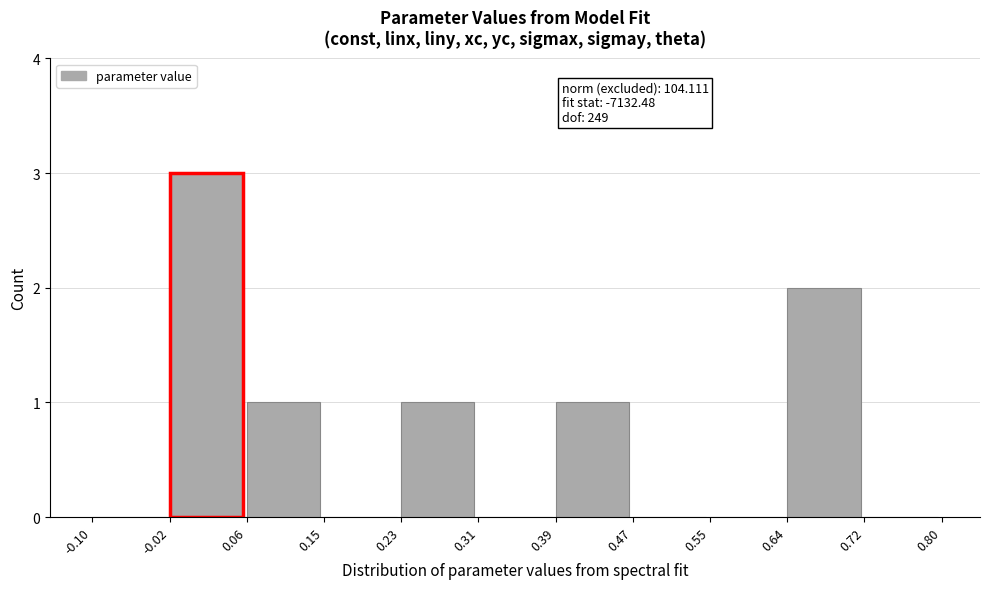

Which range on the x-axis has the tallest bar?

-0.02 to 0.06